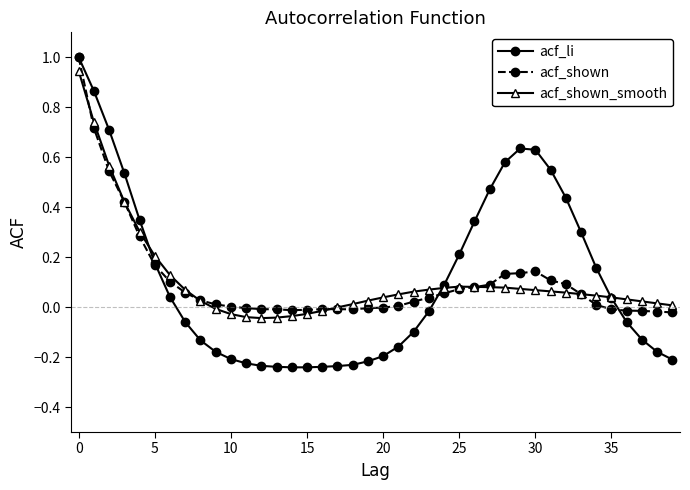

What is the greatest value displayed?

1.0